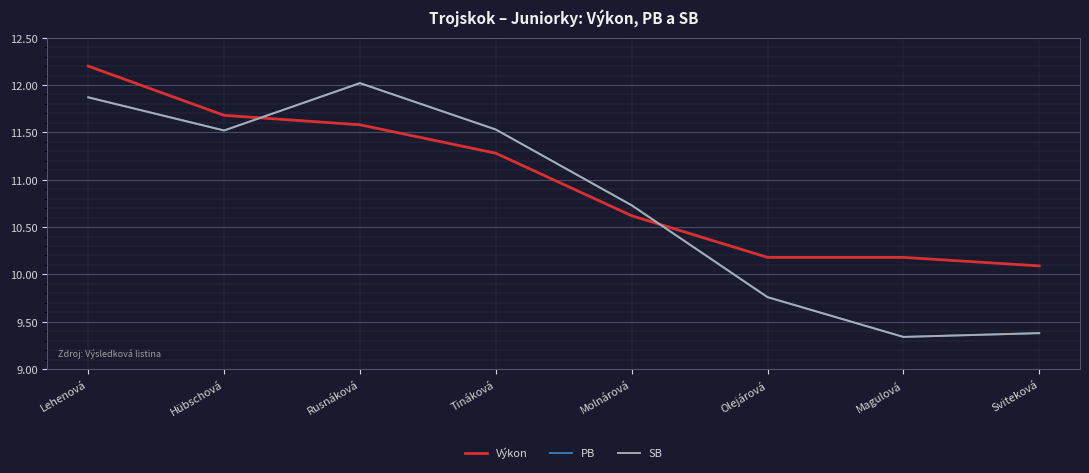

How many lines are shown in the chart?

3